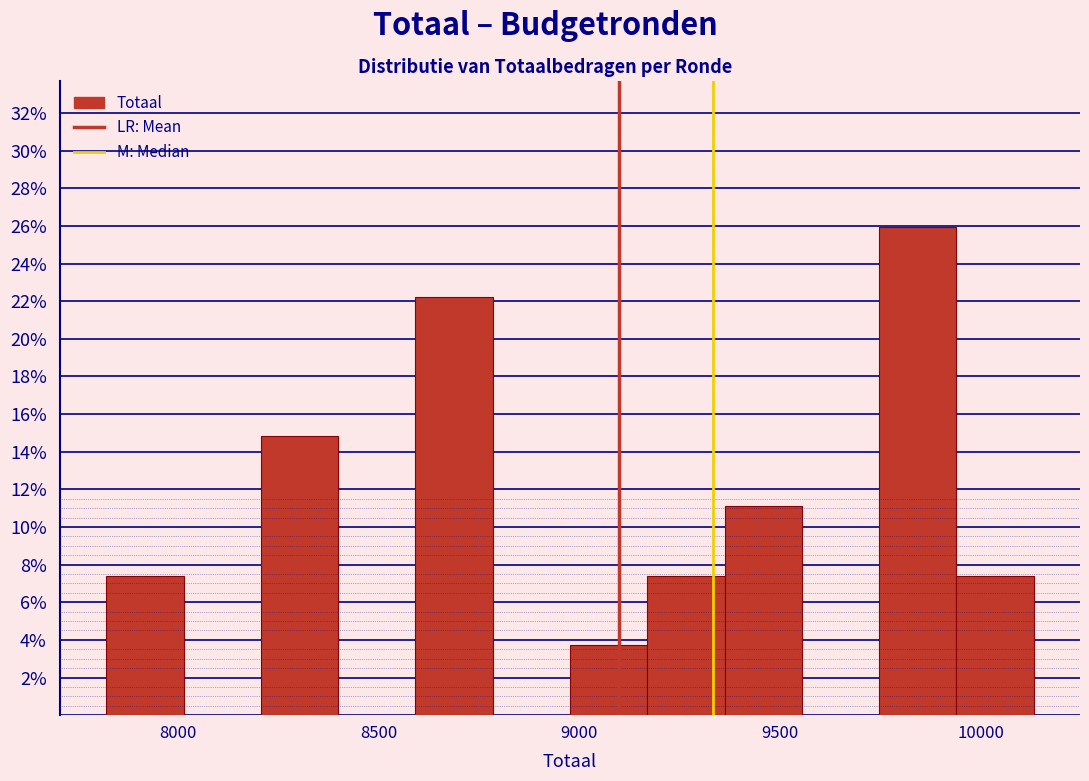

Around what value on the x-axis is the tallest bar? Give the approximate position of its centre, as read against the axis.

9850